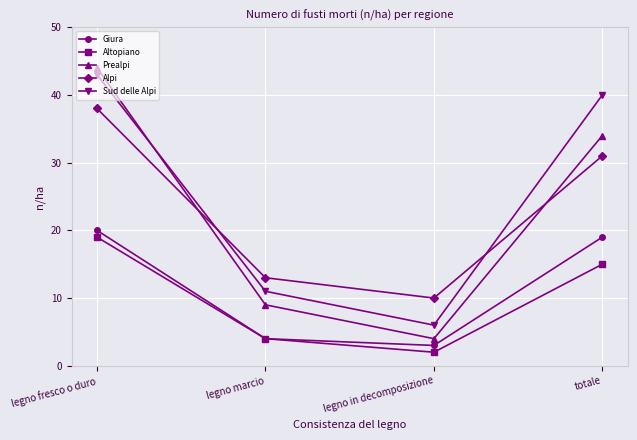

Which category has the lowest value in the Prealpi series?

legno in decomposizione